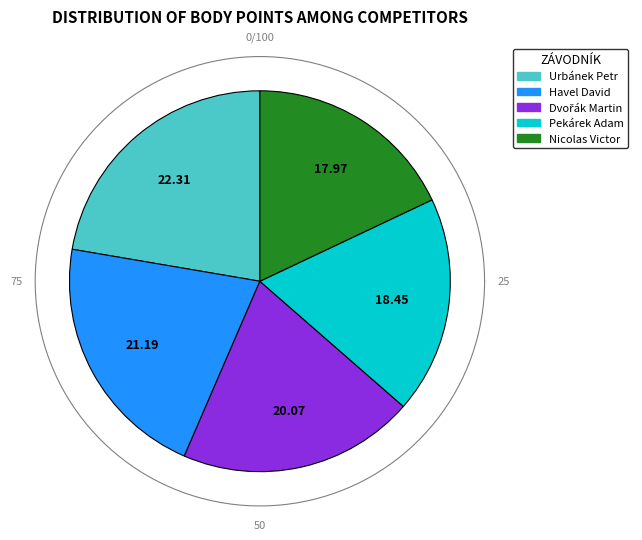

What percentage is the Havel David slice, to the nearest percent?

21%